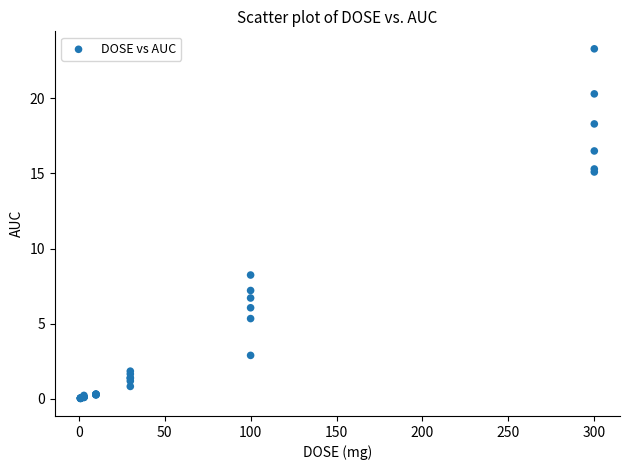

What Y value in the scatter plot is closest to 11?

8.2